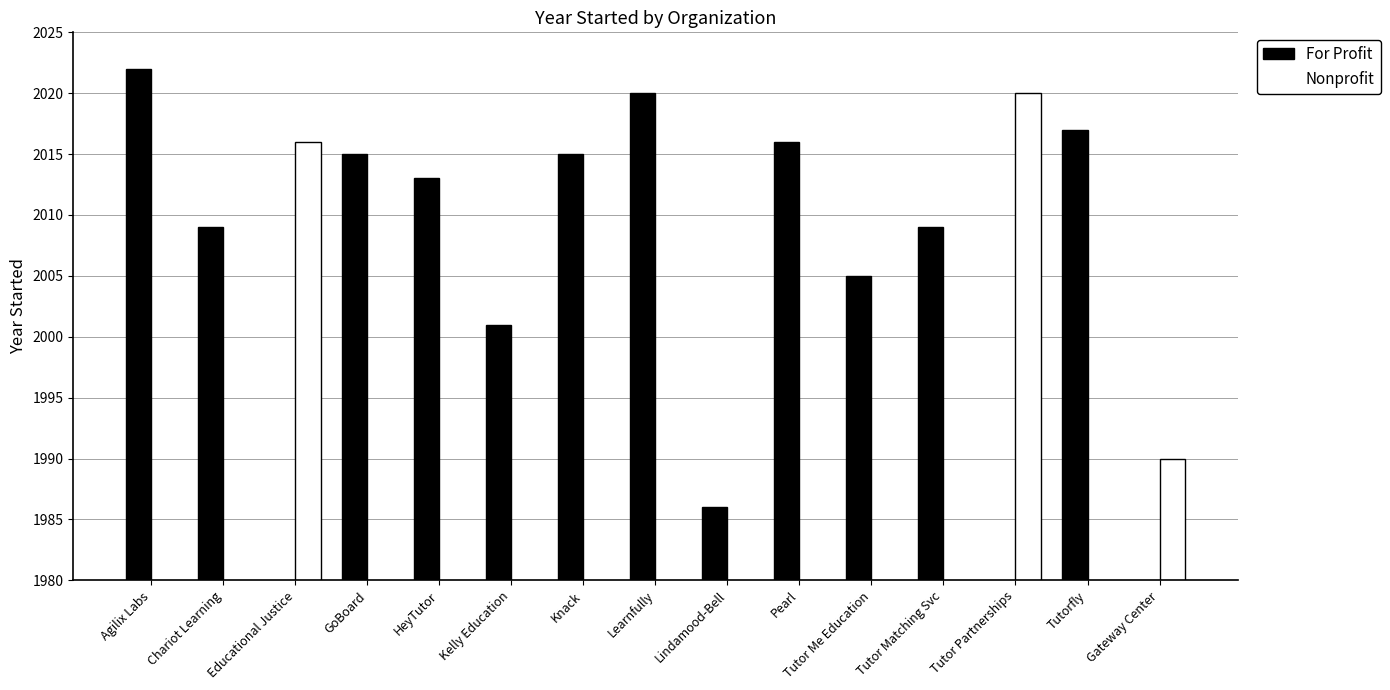

At which category is the sum across all series the highest?

Agilix Labs